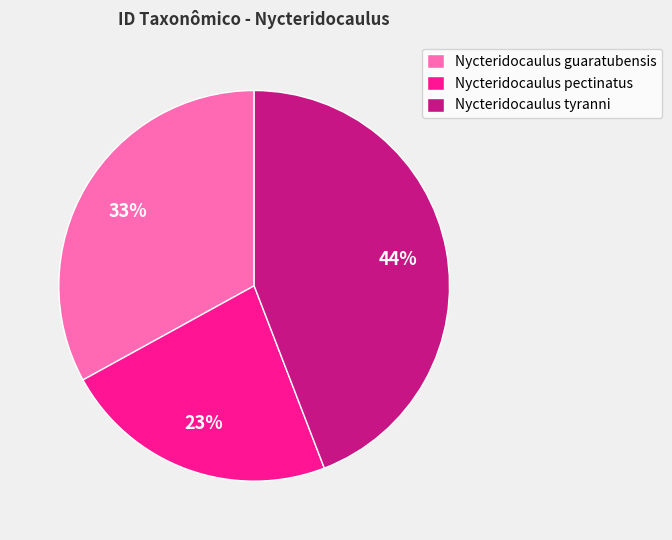

To the nearest percent, what portion does Nycteridocaulus tyranni represent?

44%